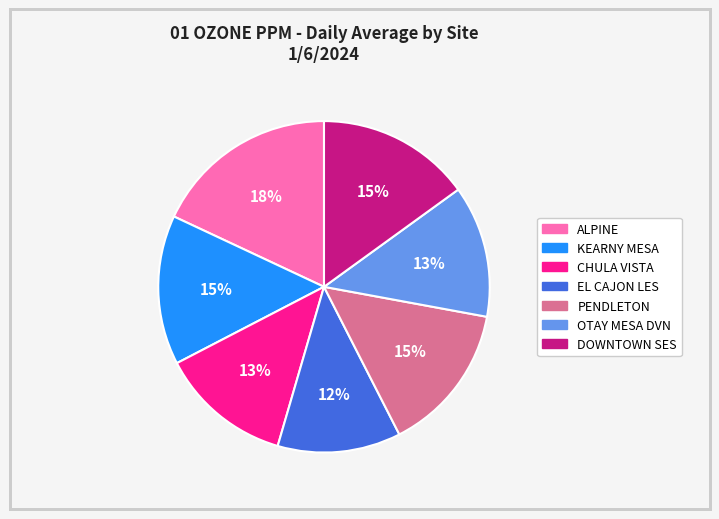

To the nearest percent, what is the difference between the KEARNY MESA and EL CAJON LES slice percentages?

3%